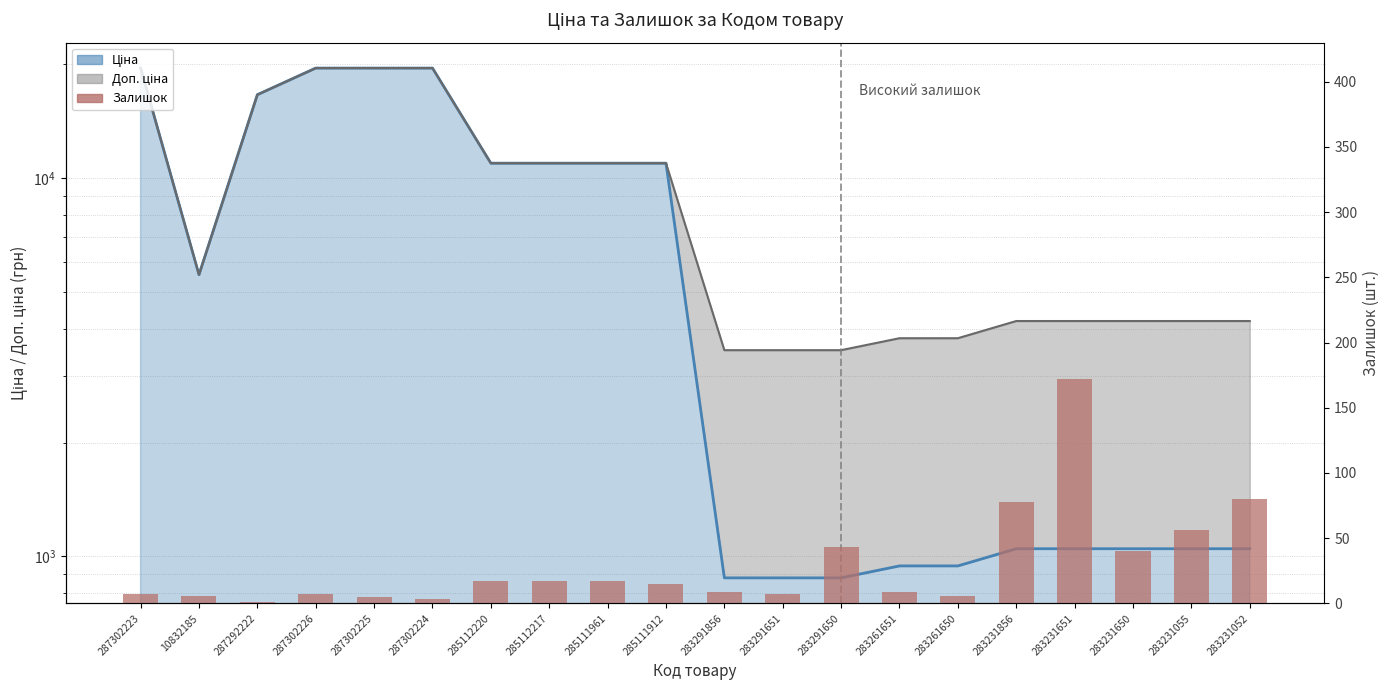

Where does the data first go above 15?

285112220